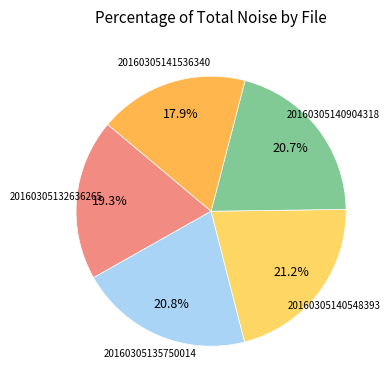

Is the sum of 20160305140904318 and 20160305132636265 greater than half?

No